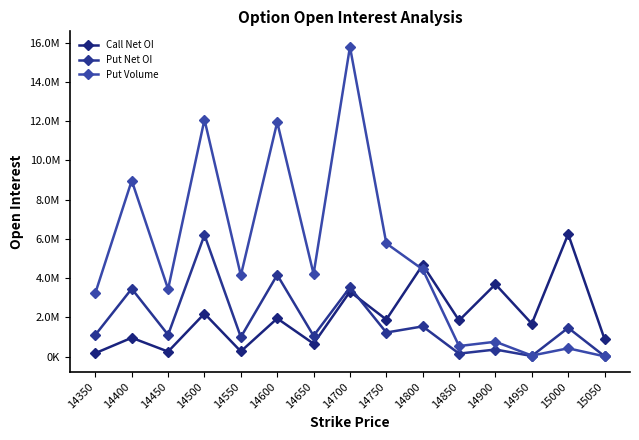

The value of Call Net OI at 14450 is 140706. True or false?

False